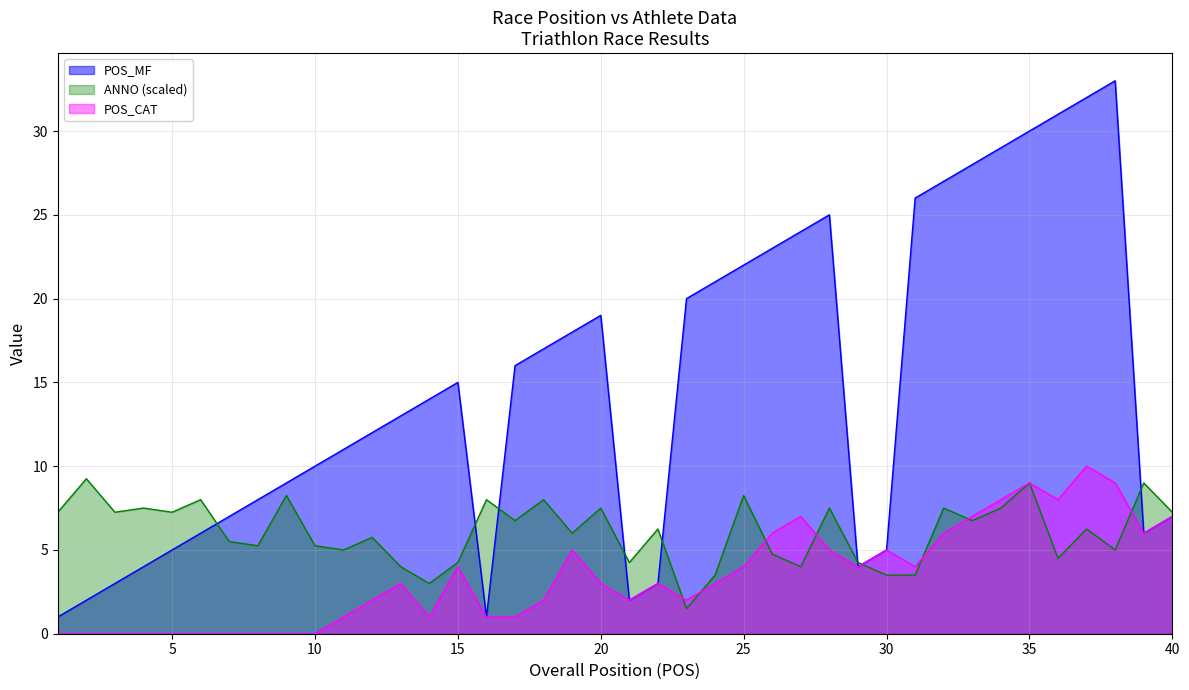

True or false: POS_CAT has more than 1 points higher than both neighbors.

True